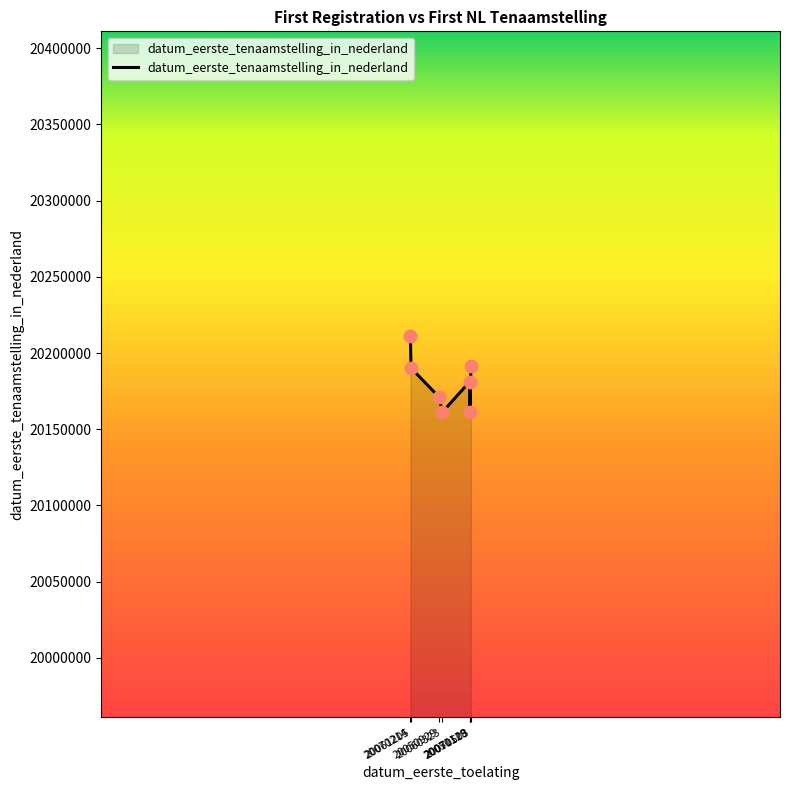

Approximately how many times larger is the value at 20070503 compared to 20060323?

1.0